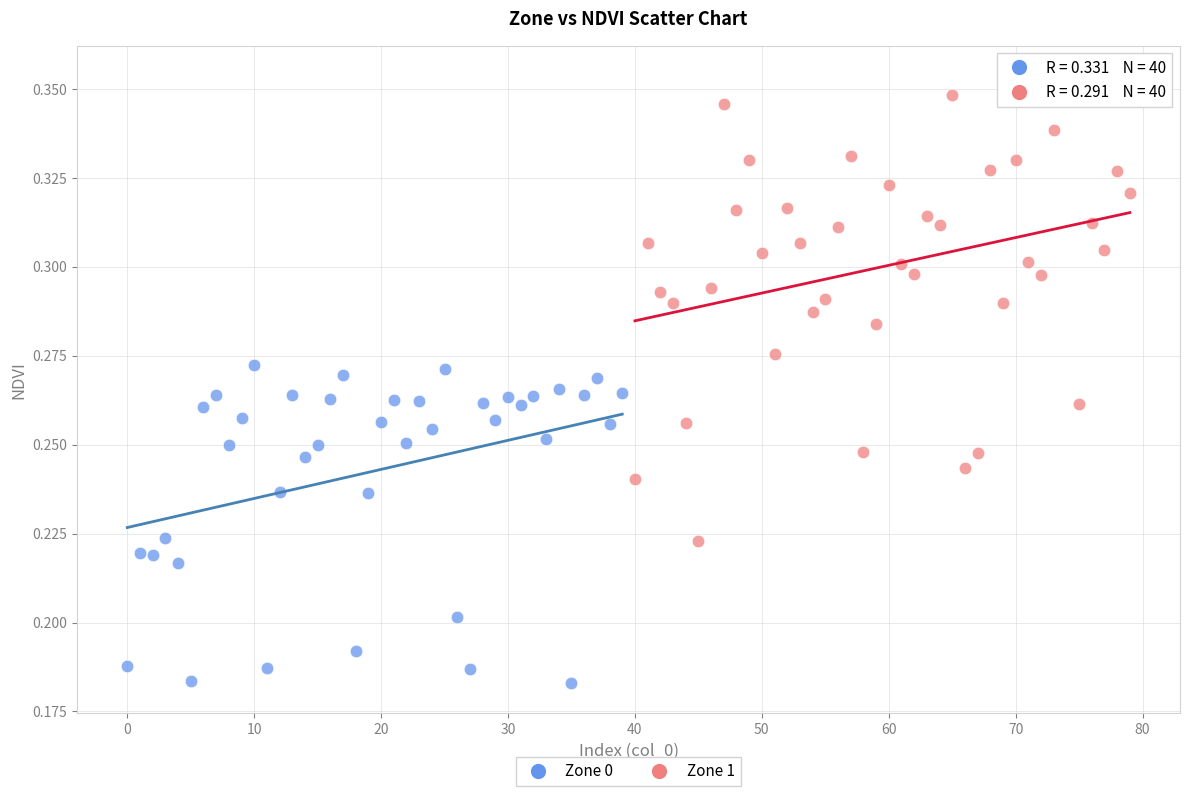

Which series reaches the maximum Y coordinate?

Zone 1